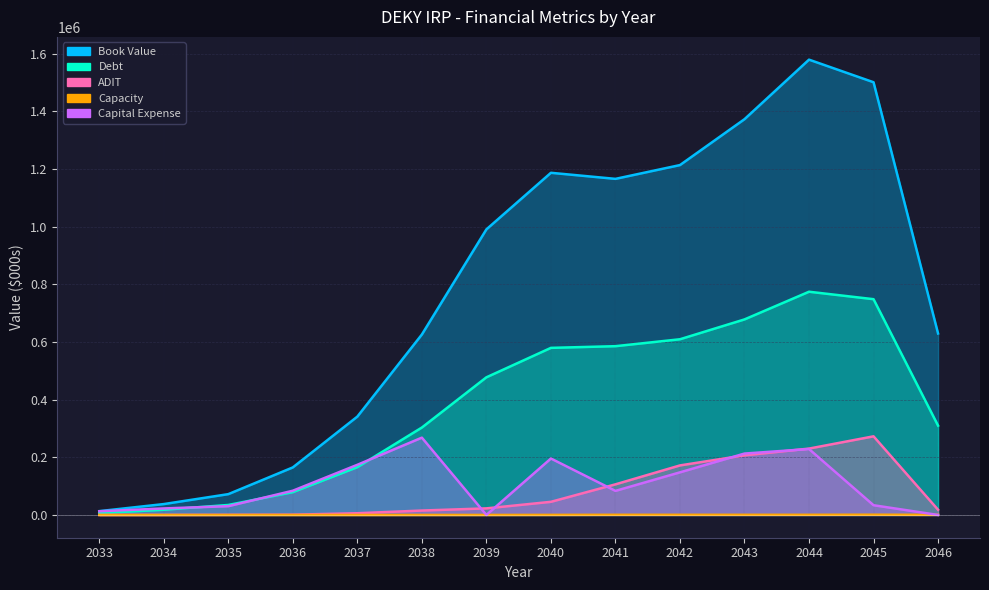

What is the difference between the maximum and minimum values in the Capital Expense series?

268142.5